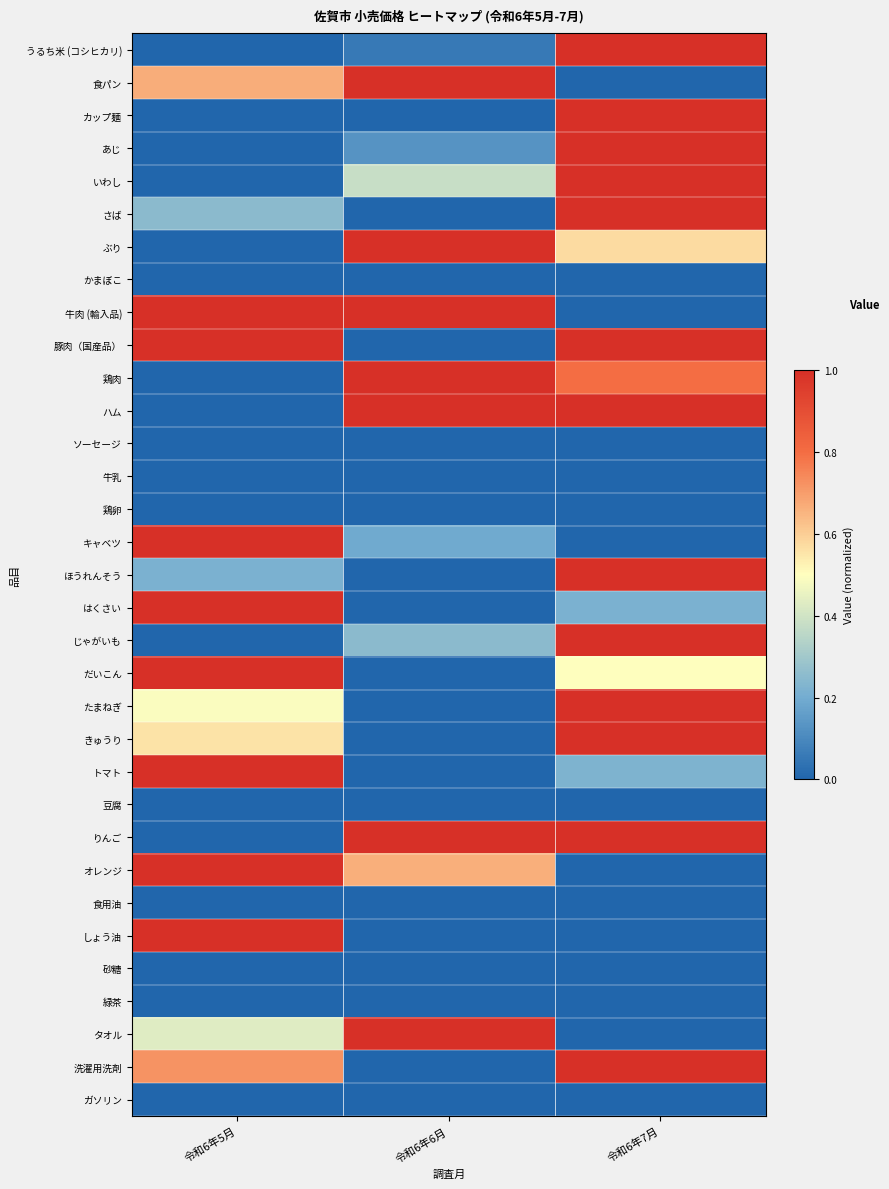

Reading right to left, extract all data points from this chart.

うるち米 (コシヒカリ): 令和6年7月=1.0	令和6年6月=0.1	令和6年5月=0.0
食パン: 令和6年7月=0.0	令和6年6月=1.0	令和6年5月=0.7
カップ麺: 令和6年7月=1.0	令和6年6月=0.0	令和6年5月=0.0
あじ: 令和6年7月=1.0	令和6年6月=0.1	令和6年5月=0.0
いわし: 令和6年7月=1.0	令和6年6月=0.4	令和6年5月=0.0
さば: 令和6年7月=1.0	令和6年6月=0.0	令和6年5月=0.2
ぶり: 令和6年7月=0.6	令和6年6月=1.0	令和6年5月=0.0
かまぼこ: 令和6年7月=0.0	令和6年6月=0.0	令和6年5月=0.0
牛肉 (輸入品): 令和6年7月=0.0	令和6年6月=1.0	令和6年5月=1.0
豚肉（国産品）: 令和6年7月=1.0	令和6年6月=0.0	令和6年5月=1.0
鶏肉: 令和6年7月=0.8	令和6年6月=1.0	令和6年5月=0.0
ハム: 令和6年7月=1.0	令和6年6月=1.0	令和6年5月=0.0
ソーセージ: 令和6年7月=0.0	令和6年6月=0.0	令和6年5月=0.0
牛乳: 令和6年7月=0.0	令和6年6月=0.0	令和6年5月=0.0
鶏卵: 令和6年7月=0.0	令和6年6月=0.0	令和6年5月=0.0
キャベツ: 令和6年7月=0.0	令和6年6月=0.2	令和6年5月=1.0
ほうれんそう: 令和6年7月=1.0	令和6年6月=0.0	令和6年5月=0.2
はくさい: 令和6年7月=0.2	令和6年6月=0.0	令和6年5月=1.0
じゃがいも: 令和6年7月=1.0	令和6年6月=0.3	令和6年5月=0.0
だいこん: 令和6年7月=0.5	令和6年6月=0.0	令和6年5月=1.0
たまねぎ: 令和6年7月=1.0	令和6年6月=0.0	令和6年5月=0.5
きゅうり: 令和6年7月=1.0	令和6年6月=0.0	令和6年5月=0.6
トマト: 令和6年7月=0.2	令和6年6月=0.0	令和6年5月=1.0
豆腐: 令和6年7月=0.0	令和6年6月=0.0	令和6年5月=0.0
りんご: 令和6年7月=1.0	令和6年6月=1.0	令和6年5月=0.0
オレンジ: 令和6年7月=0.0	令和6年6月=0.7	令和6年5月=1.0
食用油: 令和6年7月=0.0	令和6年6月=0.0	令和6年5月=0.0
しょう油: 令和6年7月=0.0	令和6年6月=0.0	令和6年5月=1.0
砂糖: 令和6年7月=0.0	令和6年6月=0.0	令和6年5月=0.0
緑茶: 令和6年7月=0.0	令和6年6月=0.0	令和6年5月=0.0
タオル: 令和6年7月=0.0	令和6年6月=1.0	令和6年5月=0.4
洗濯用洗剤: 令和6年7月=1.0	令和6年6月=0.0	令和6年5月=0.7
ガソリン: 令和6年7月=0.0	令和6年6月=0.0	令和6年5月=0.0